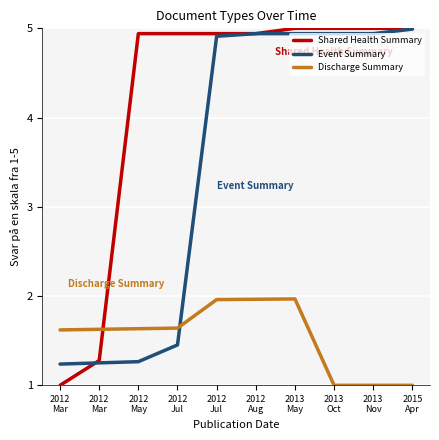

List the series in order of their overall mean, lowest first.

Discharge Summary, Event Summary, Shared Health Summary